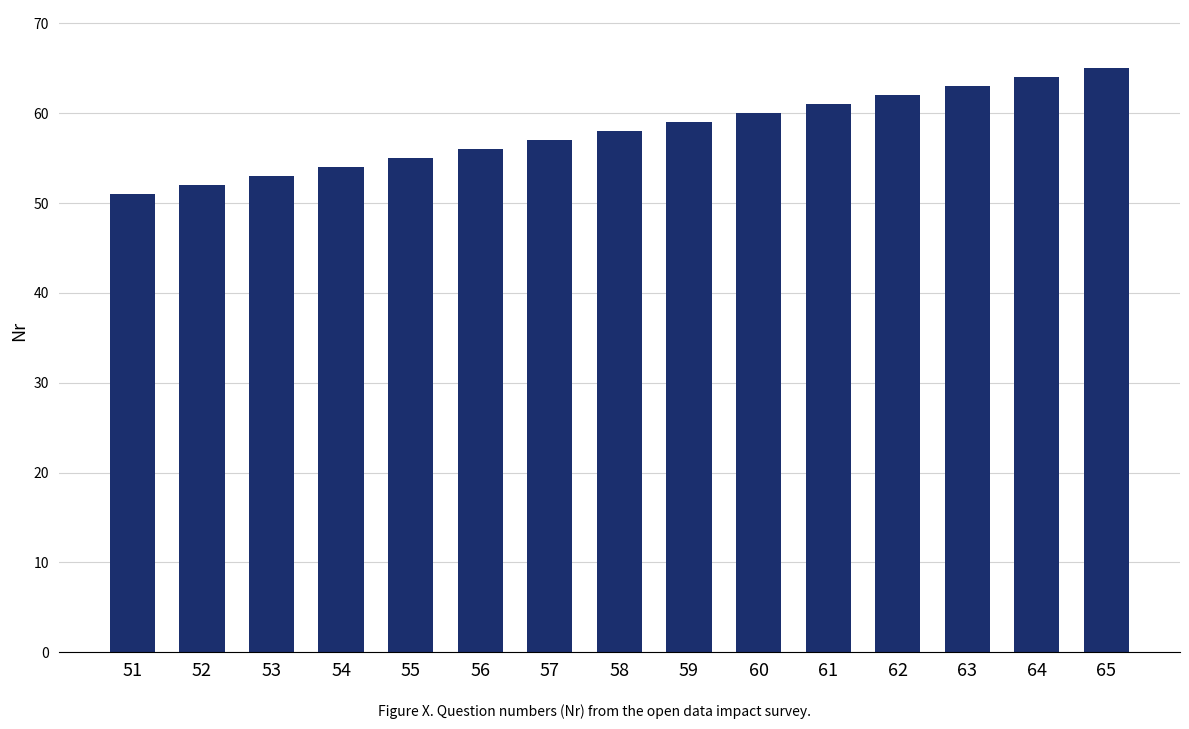

Count the number of data series in this chart.

1